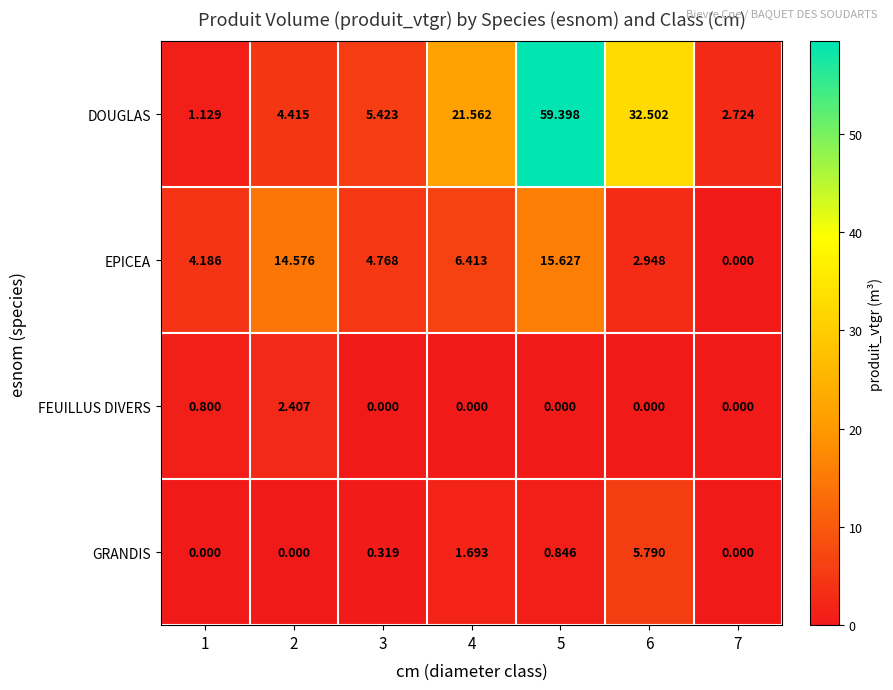

Is the value of GRANDIS at 4 greater than the value of DOUGLAS at 5?

No